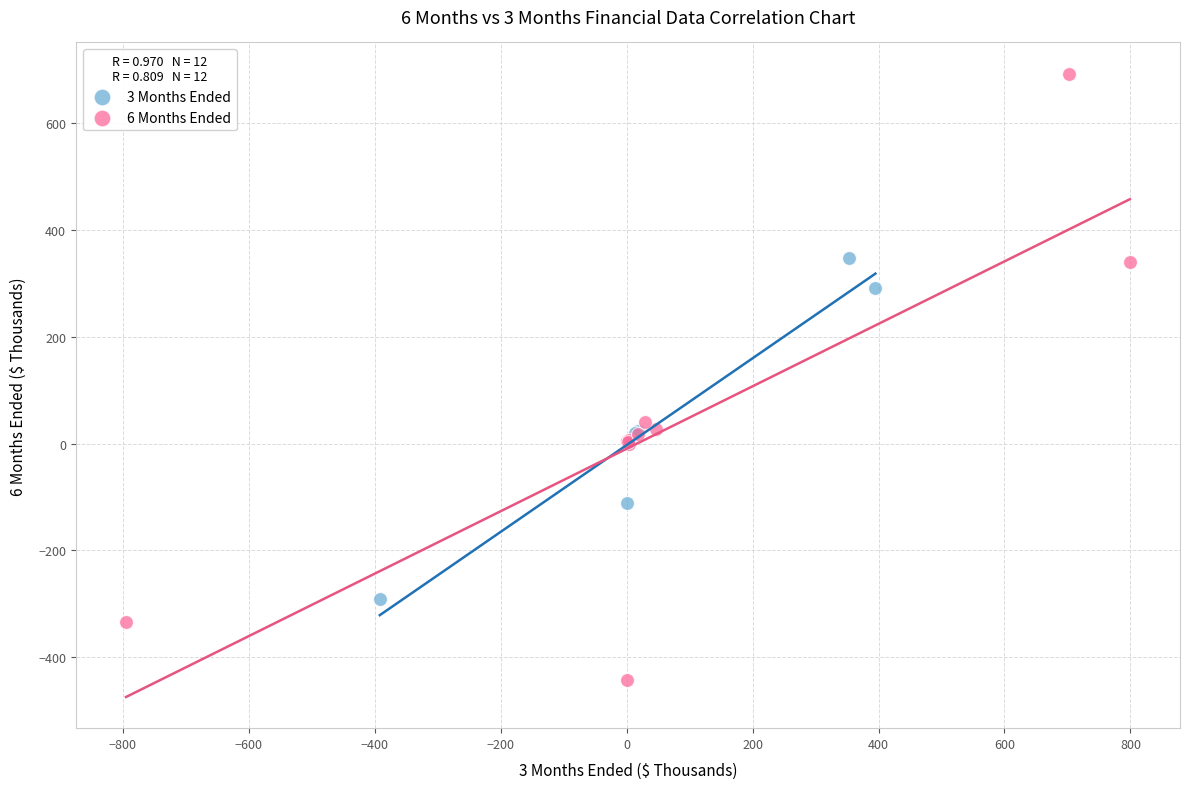

Which series reaches the minimum Y coordinate?

6 Months Ended